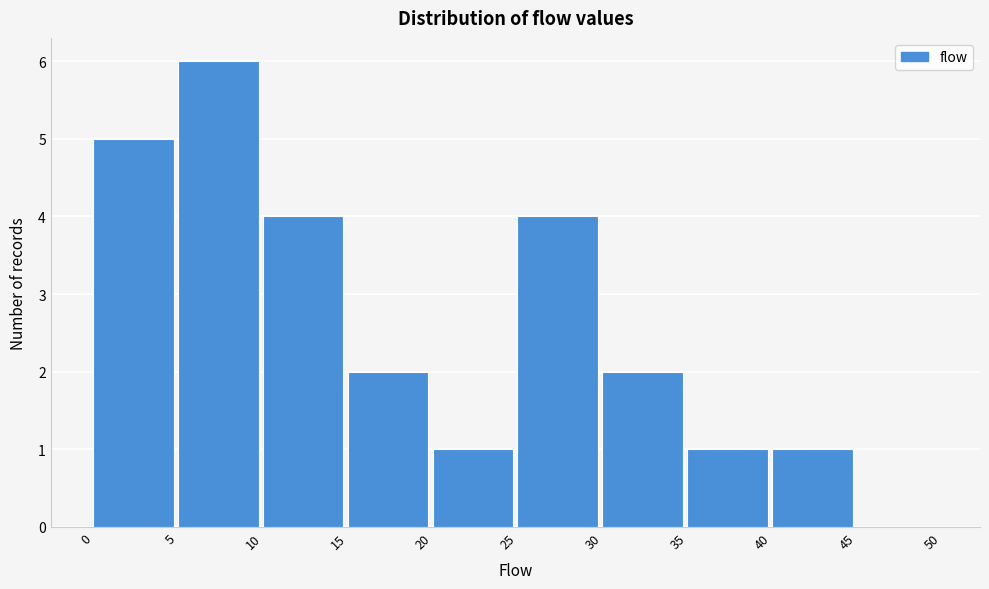

True or false: the data shows 2 at 30.

True